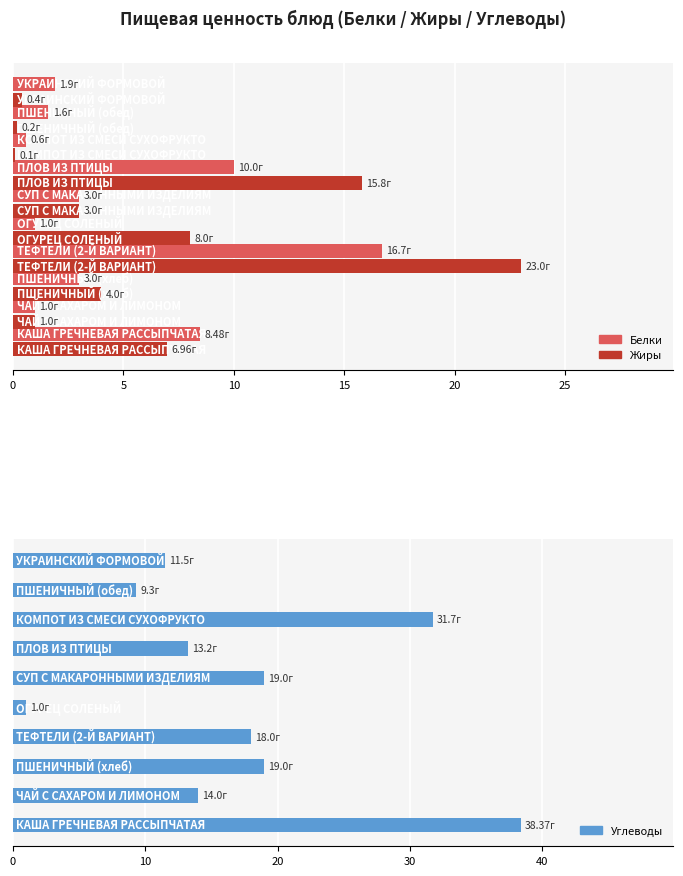

The value of Углеводы at 20 is 1.6. True or false?

False